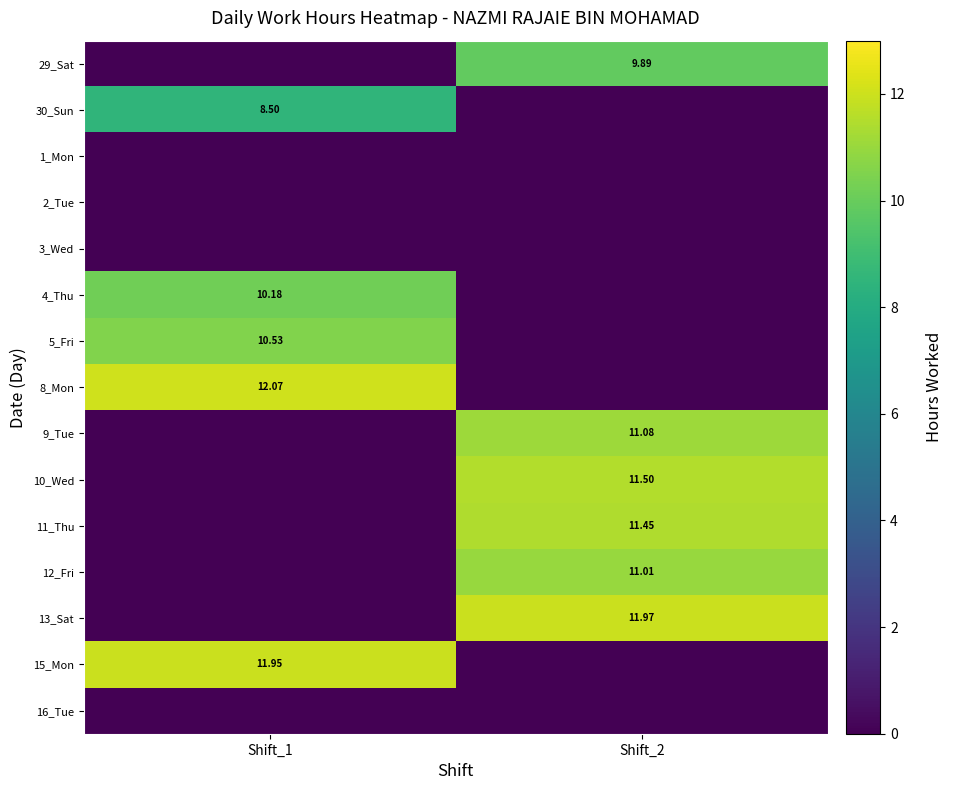

The value of 9_Tue at Shift_1 is 6.0. True or false?

False